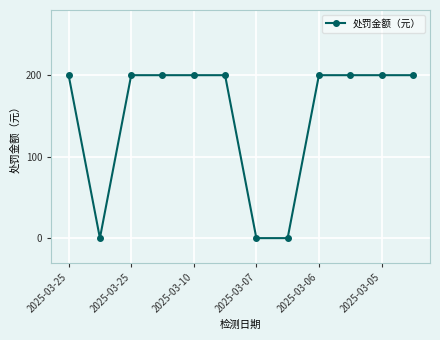

How many lines are shown in the chart?

1